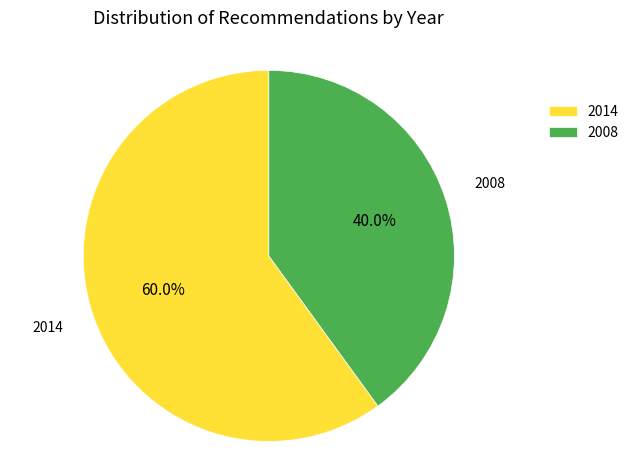

To the nearest percent, what is the average slice percentage?

50%